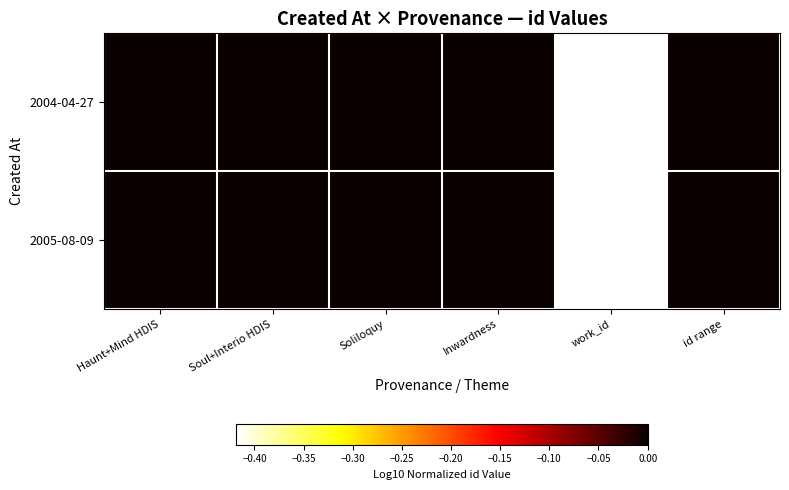

At which category is the sum across all series the highest?

Haunt+Mind HDIS